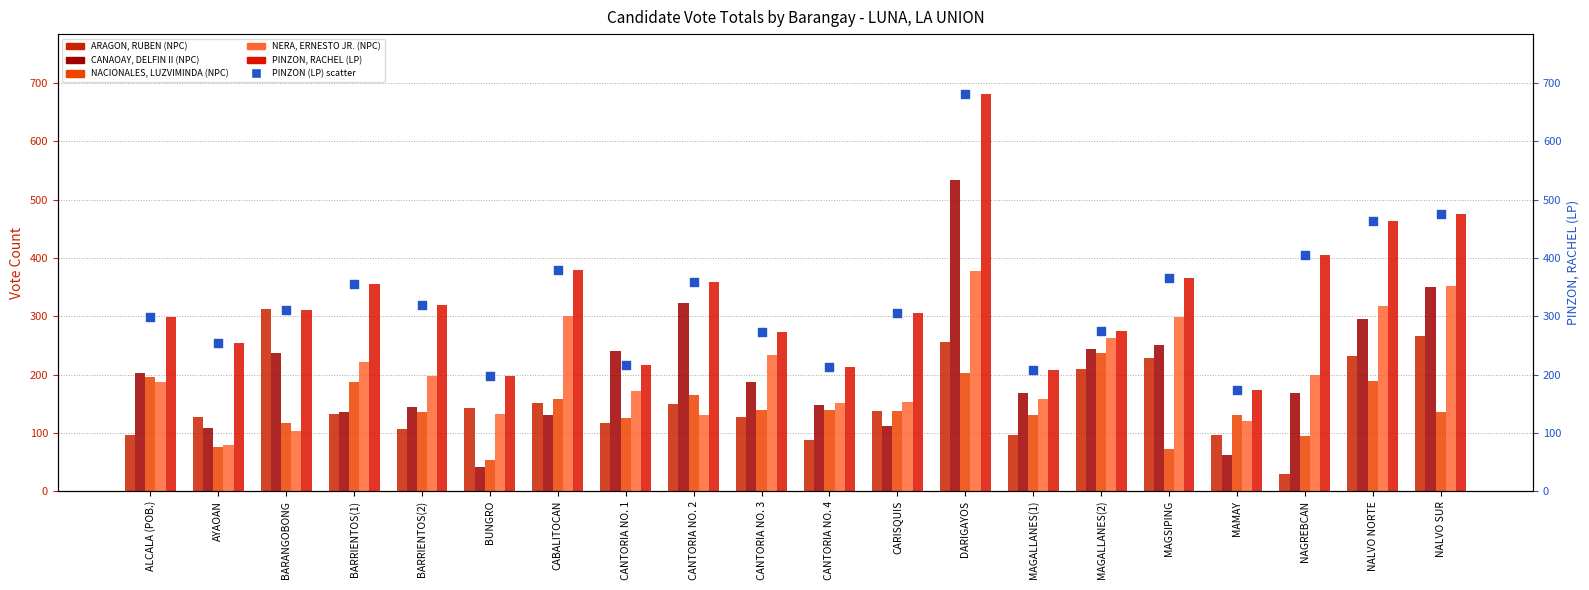

At how many categories does at least one series exceed 169?

20